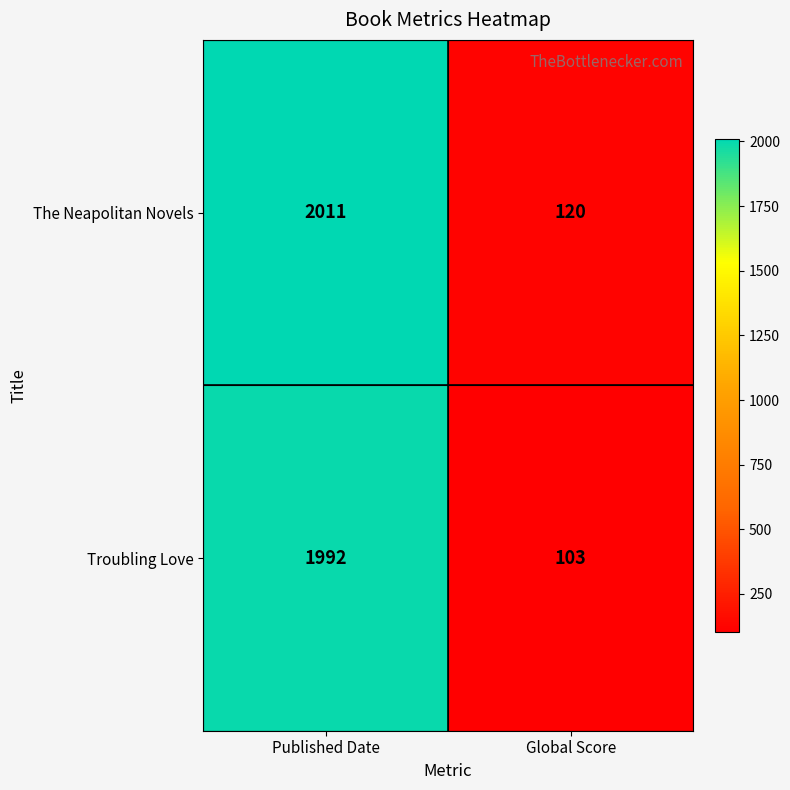

How many categories are shown in the chart?

2